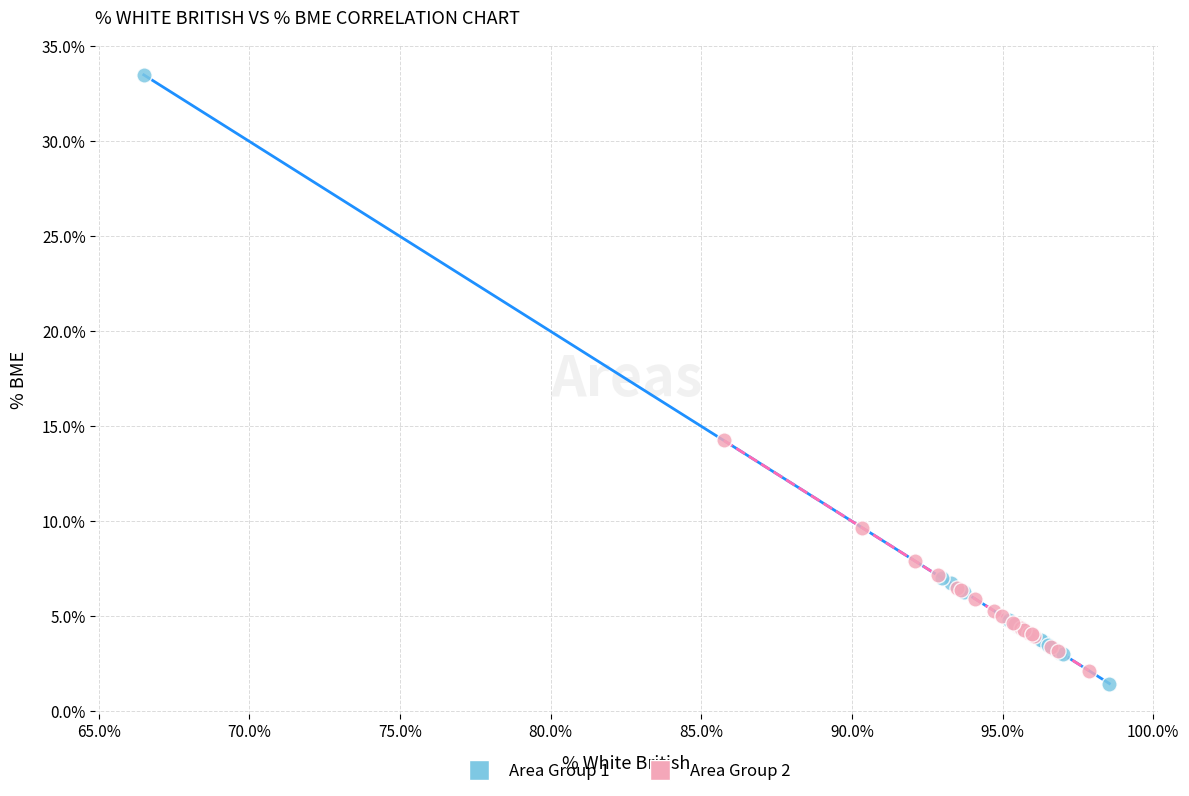

Which series contains the highest Y value?

Area Group 1